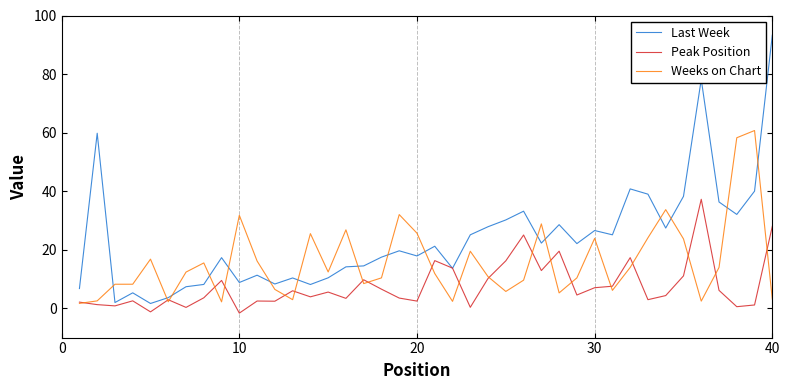

Does the chart have visible grid lines?

Yes